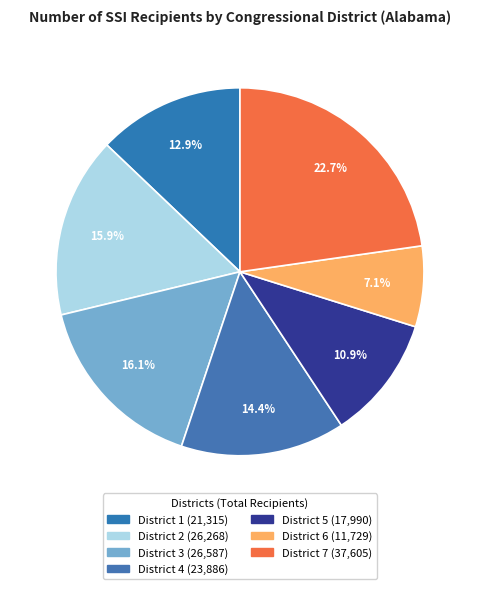

The District 5 slice represents 17% of the pie. True or false?

False